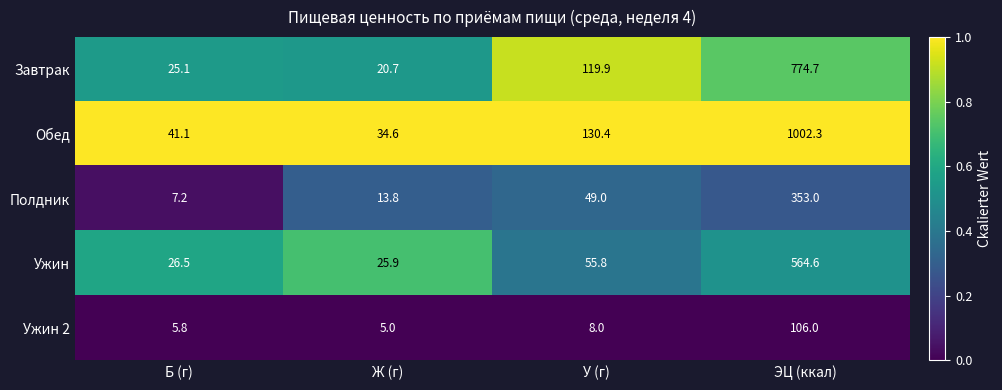

The Полдник series shows 4.9 at Б (г). True or false?

False